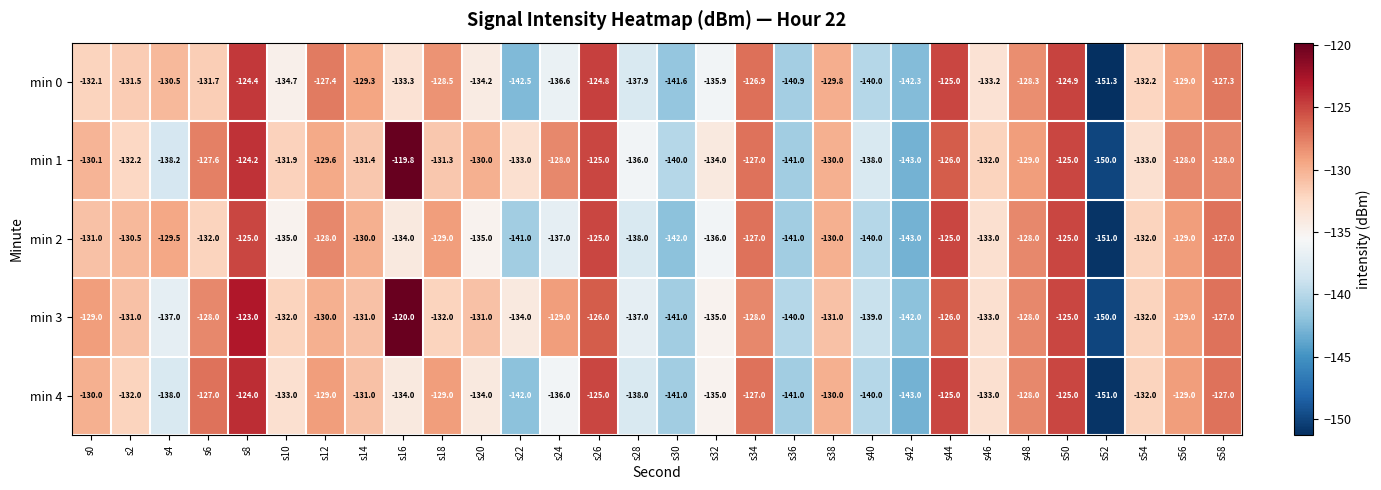

Rank the series by their maximum value, from lowest to highest.

min 2, min 0, min 4, min 3, min 1